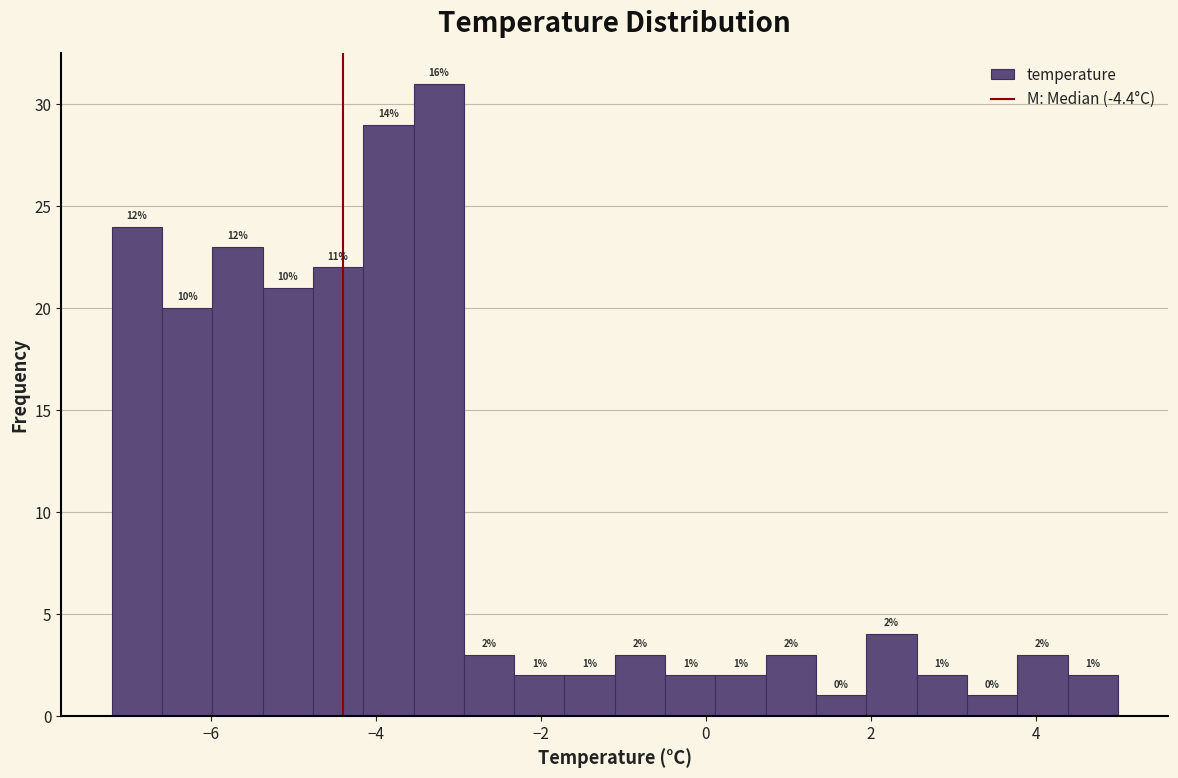

Read against the x-axis, roughly where is the centre of the tallest bar?

-3.2